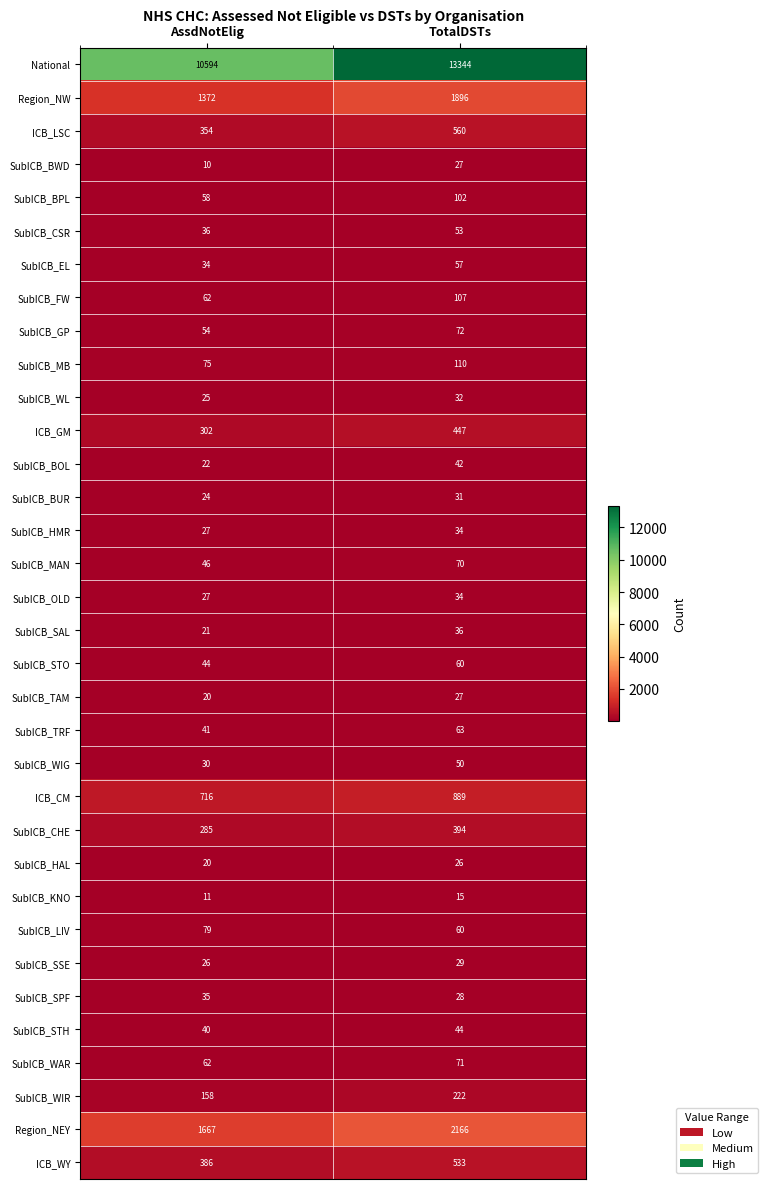

At which category does the chart reach its peak across all series?

TotalDSTs